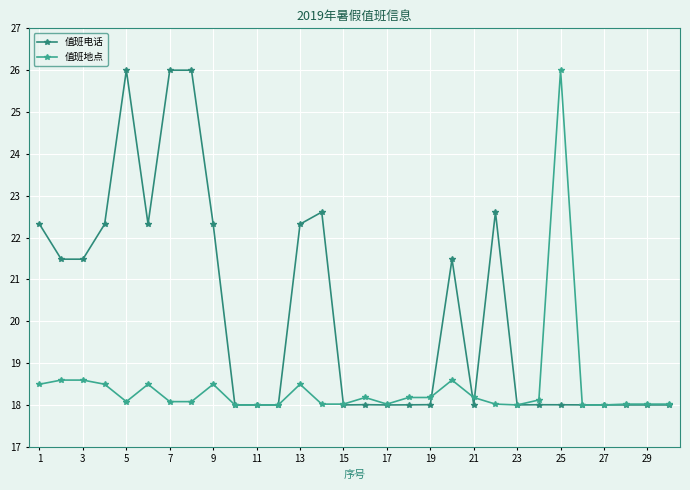

Count the number of data series in this chart.

2